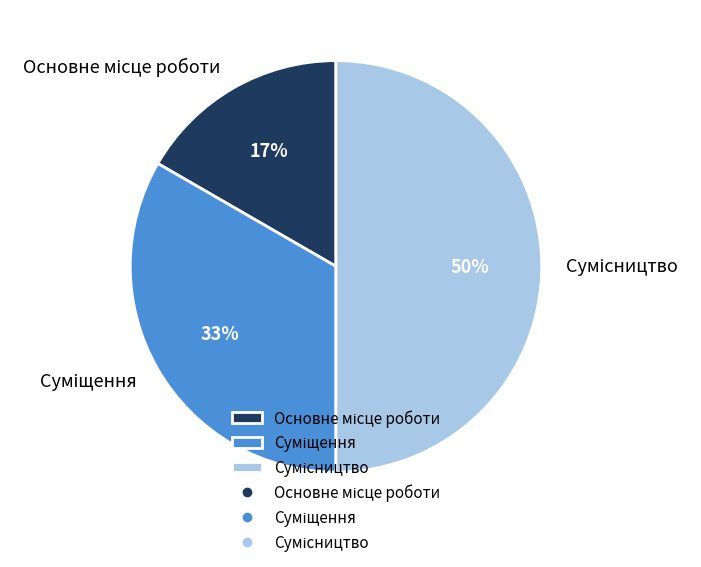

To the nearest percent, what is the difference between the largest and smallest slice percentages?

33%